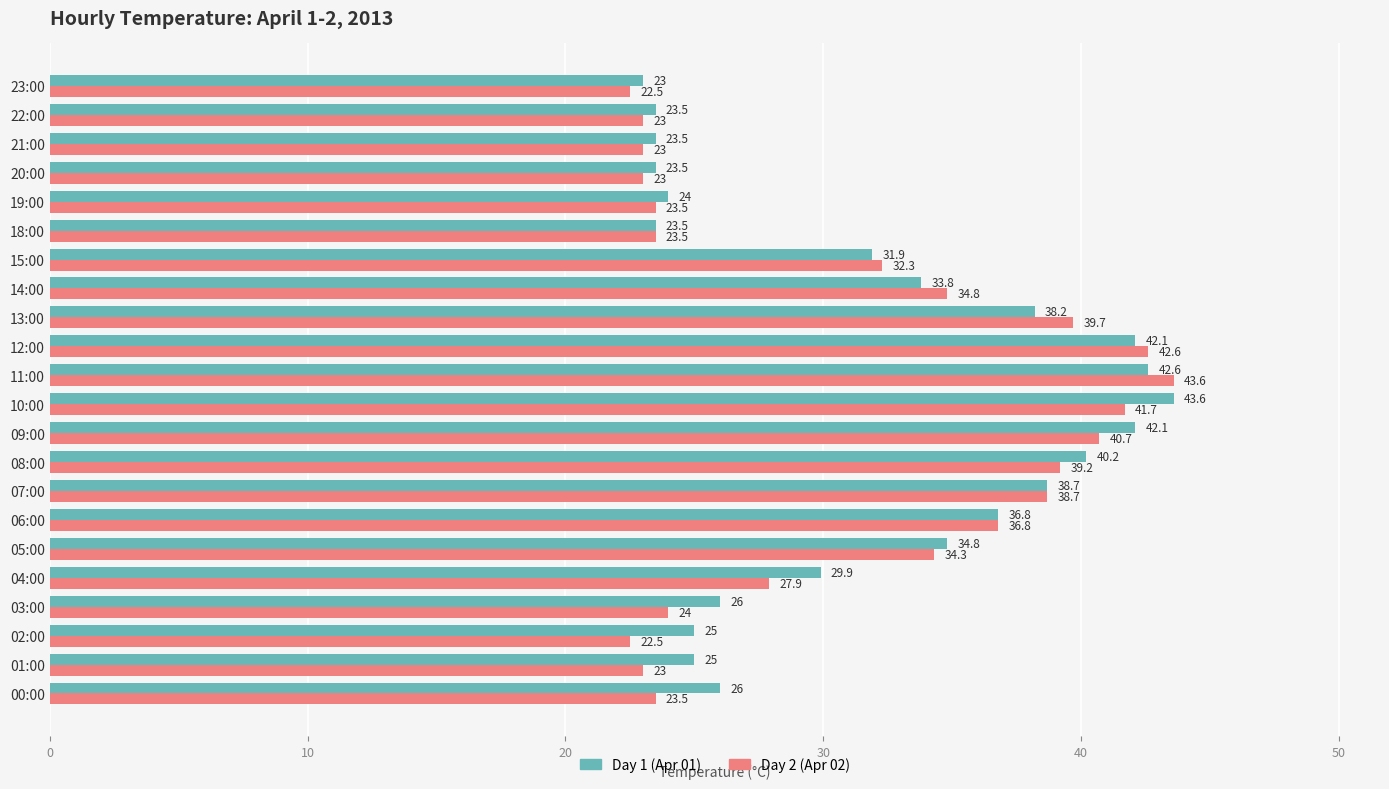

The Day 1 (Apr 01) series shows 7.0 at 01:00. True or false?

False